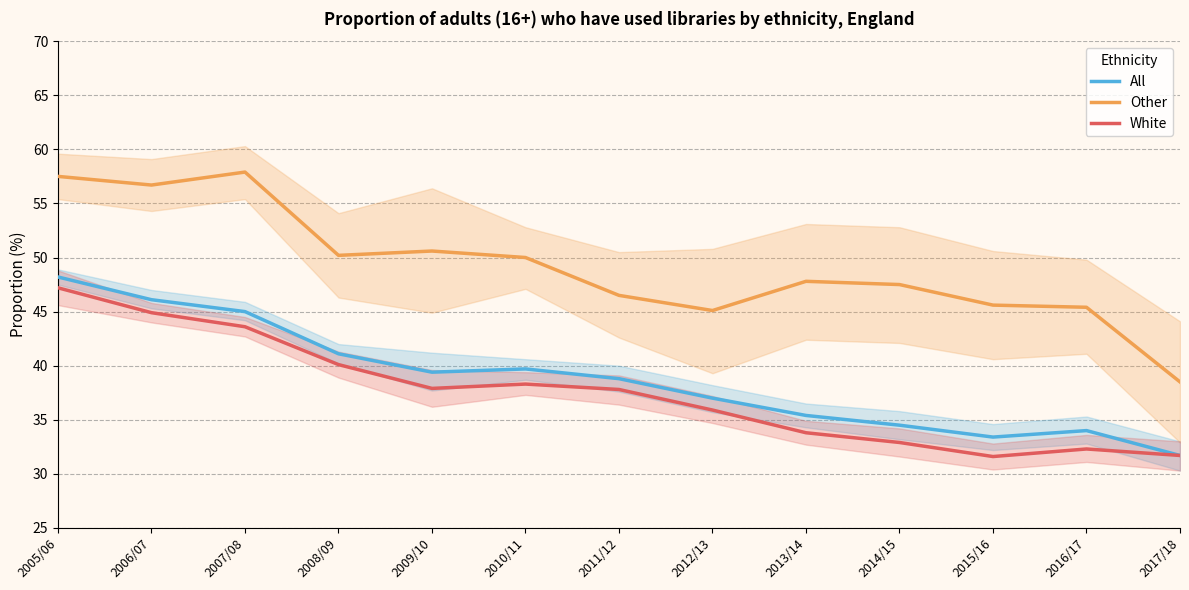

How many data points in All are less than 38?

6